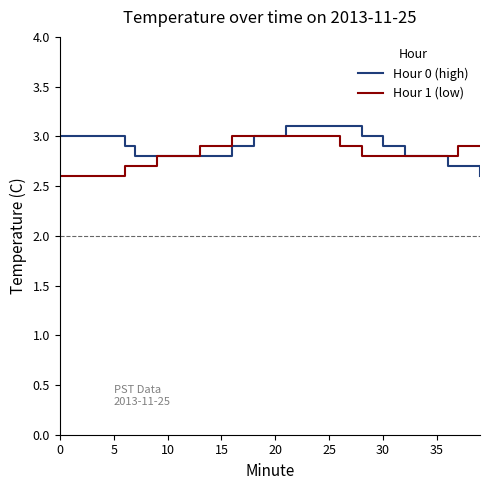

What is the minimum value for Hour 1 (low)?

2.6